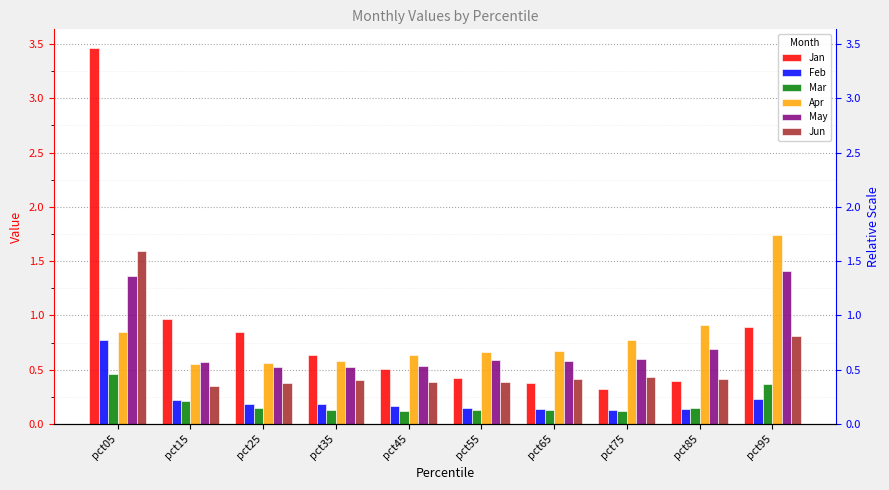

True or false: Apr has a value of 0.8 at pct75.

True